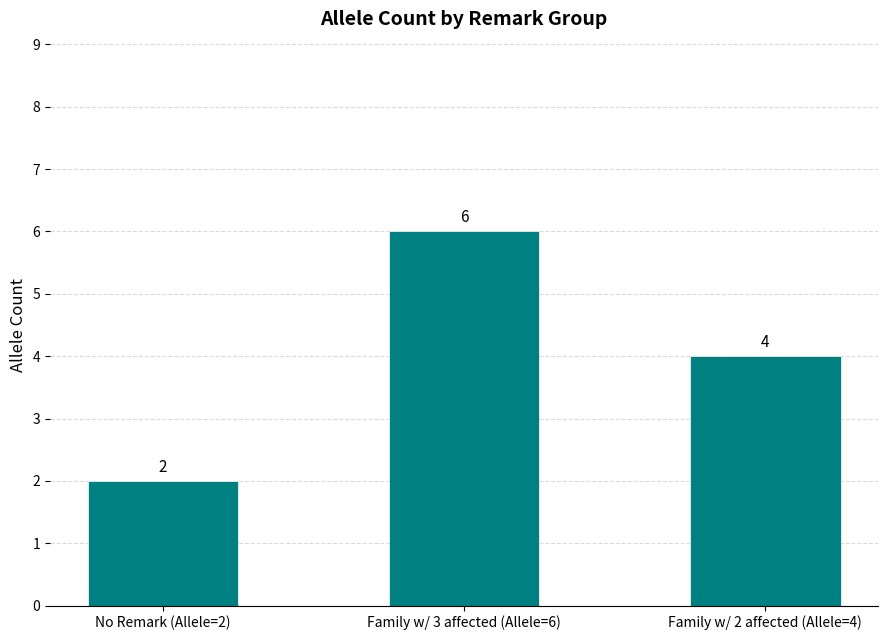

How many data points does each series have?

3